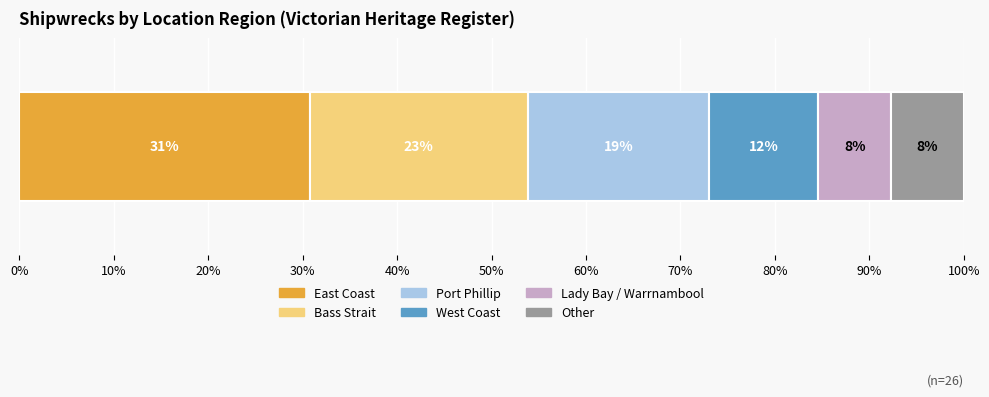

Reading right to left, extract all data points from this chart.

Other=2	Lady Bay / Warrnambool=2	West Coast=3	Port Phillip=5	Bass Strait=6	East Coast=8